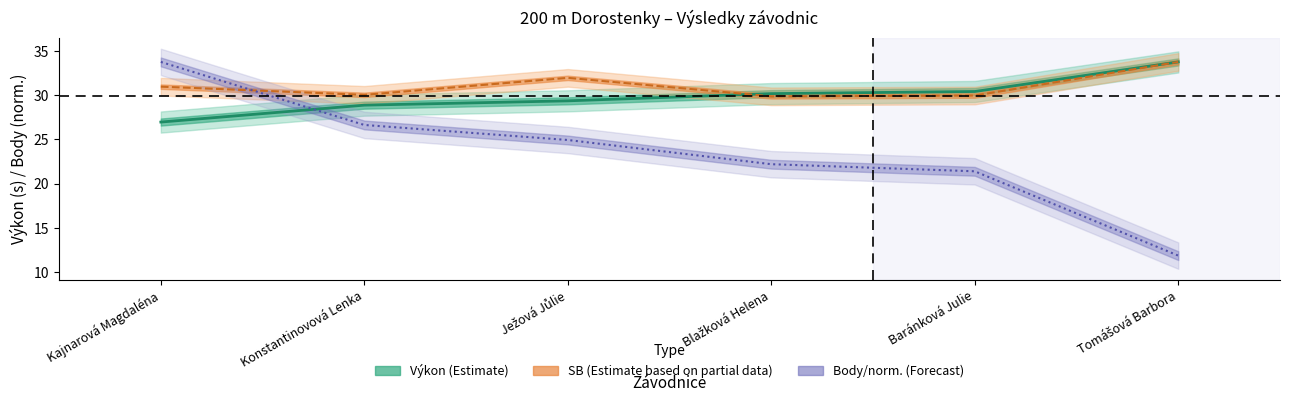

What is the maximum value shown in the chart?

33.8